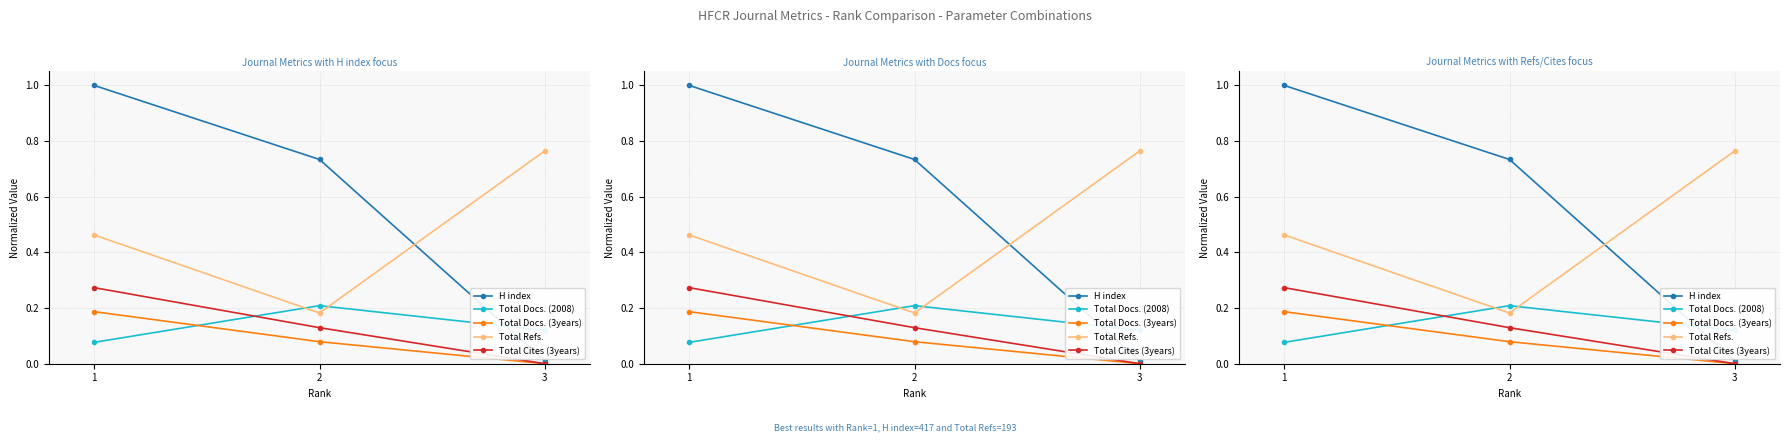

Count the Total Docs. (3years) values in the range 0 to 1.

3